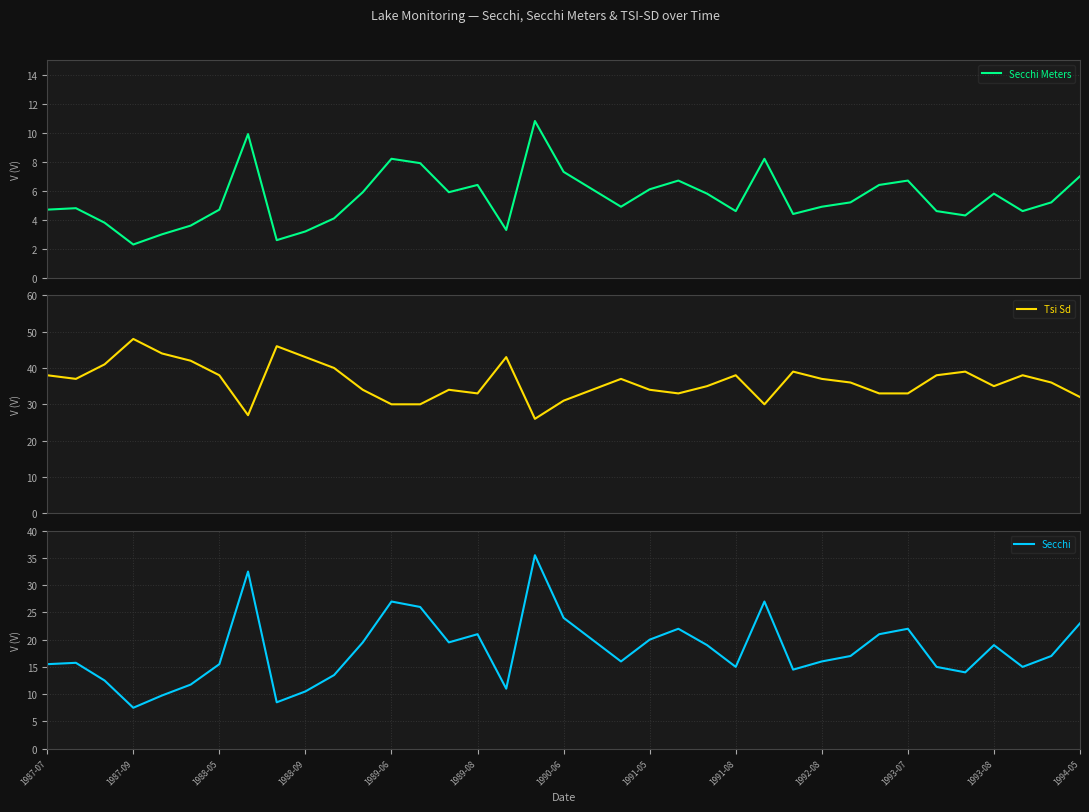

Reading left to right, what are all the values shown in this chart?

Secchi Meters: 4.7	4.8	3.8	2.3	3.0	3.6	4.7	9.9	2.6	3.2	4.1	5.9	8.2	7.9	5.9	6.4	3.3	10.8	7.3	6.1	4.9	6.1	6.7	5.8	4.6	8.2	4.4	4.9	5.2	6.4	6.7	4.6	4.3	5.8	4.6	5.2	7.0
Tsi Sd: 38.0	37.0	41.0	48.0	44.0	42.0	38.0	27.0	46.0	43.0	40.0	34.0	30.0	30.0	34.0	33.0	43.0	26.0	31.0	34.0	37.0	34.0	33.0	35.0	38.0	30.0	39.0	37.0	36.0	33.0	33.0	38.0	39.0	35.0	38.0	36.0	32.0
Secchi: 15.5	15.8	12.5	7.5	9.8	11.8	15.5	32.5	8.5	10.5	13.5	19.5	27.0	26.0	19.5	21.0	11.0	35.5	24.0	20.0	16.0	20.0	22.0	19.0	15.0	27.0	14.5	16.0	17.0	21.0	22.0	15.0	14.0	19.0	15.0	17.0	23.0